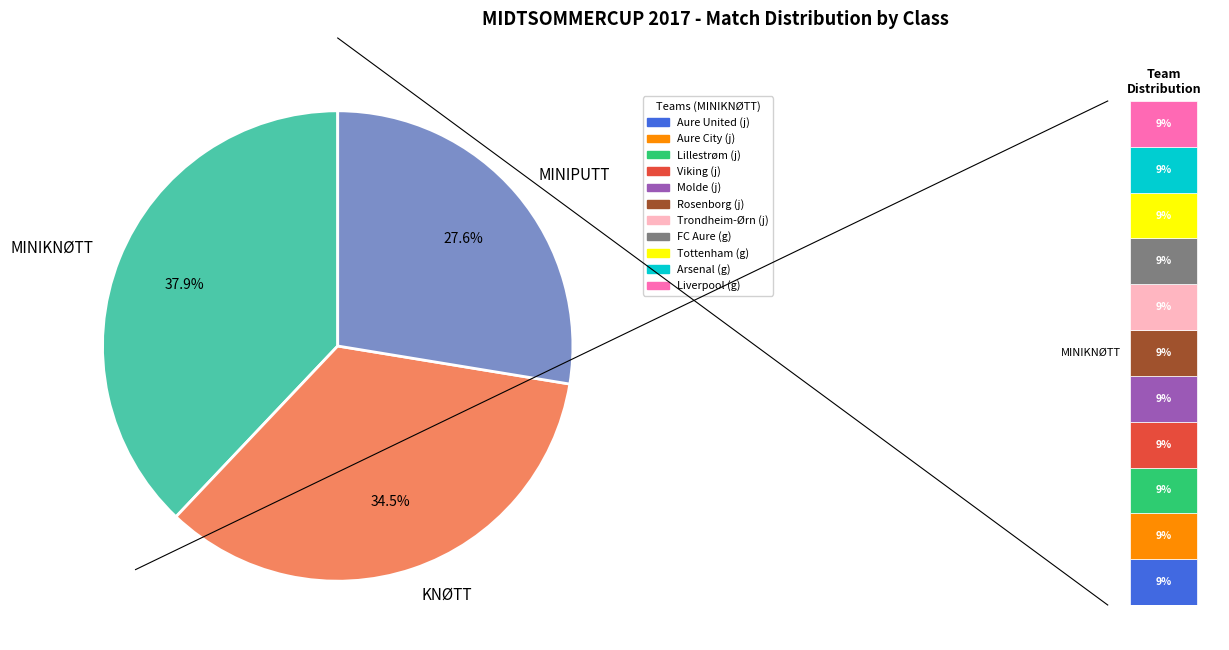

Is it true that MINIKNØTT is 51% of the pie?

False